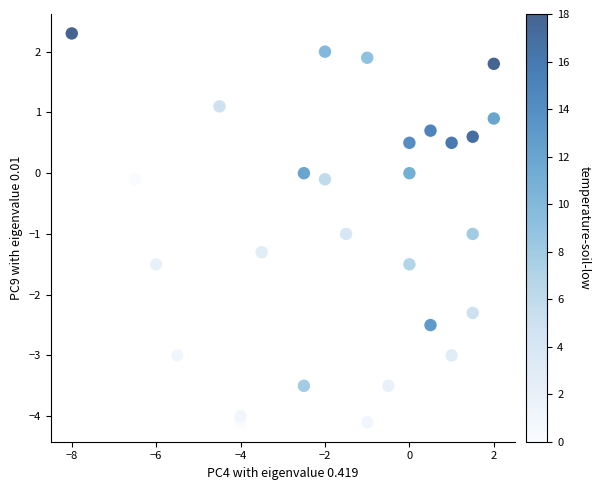

What is the range of Y values (max minus min)?

6.4